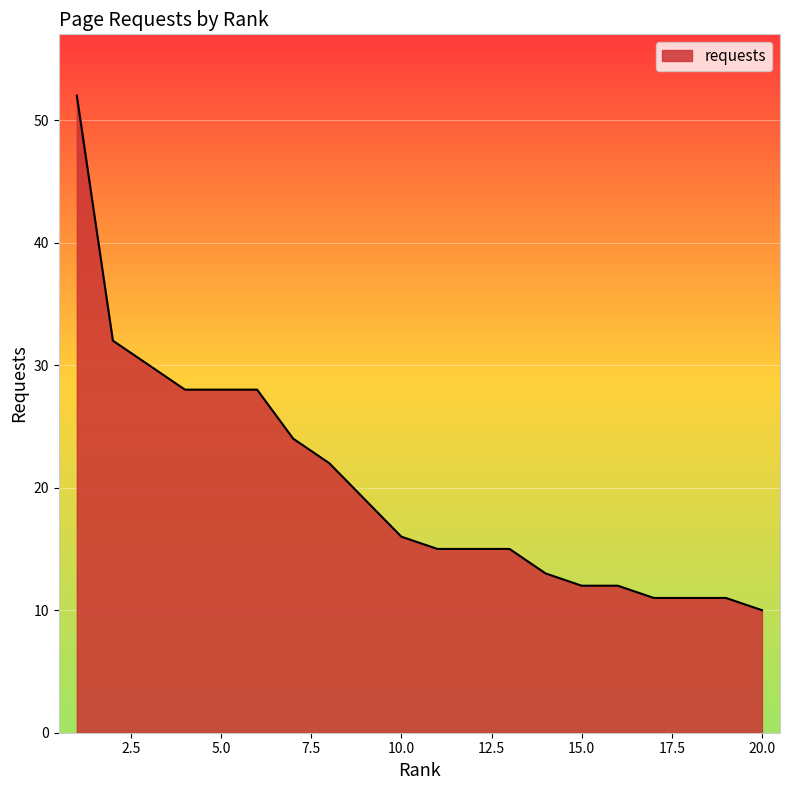

What is the smallest value displayed?

10